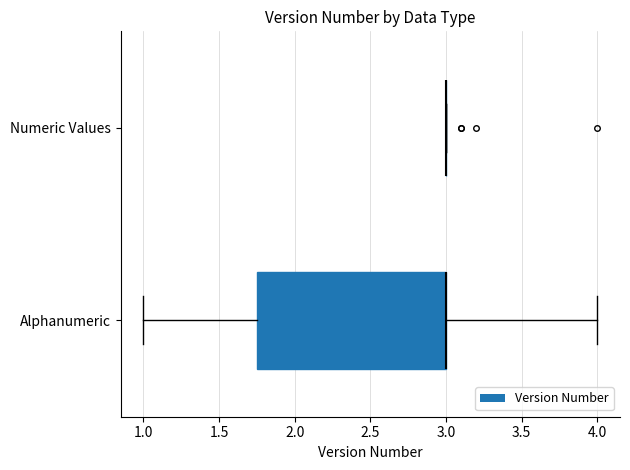

Which box is the widest, from its left edge to its right edge?

Alphanumeric